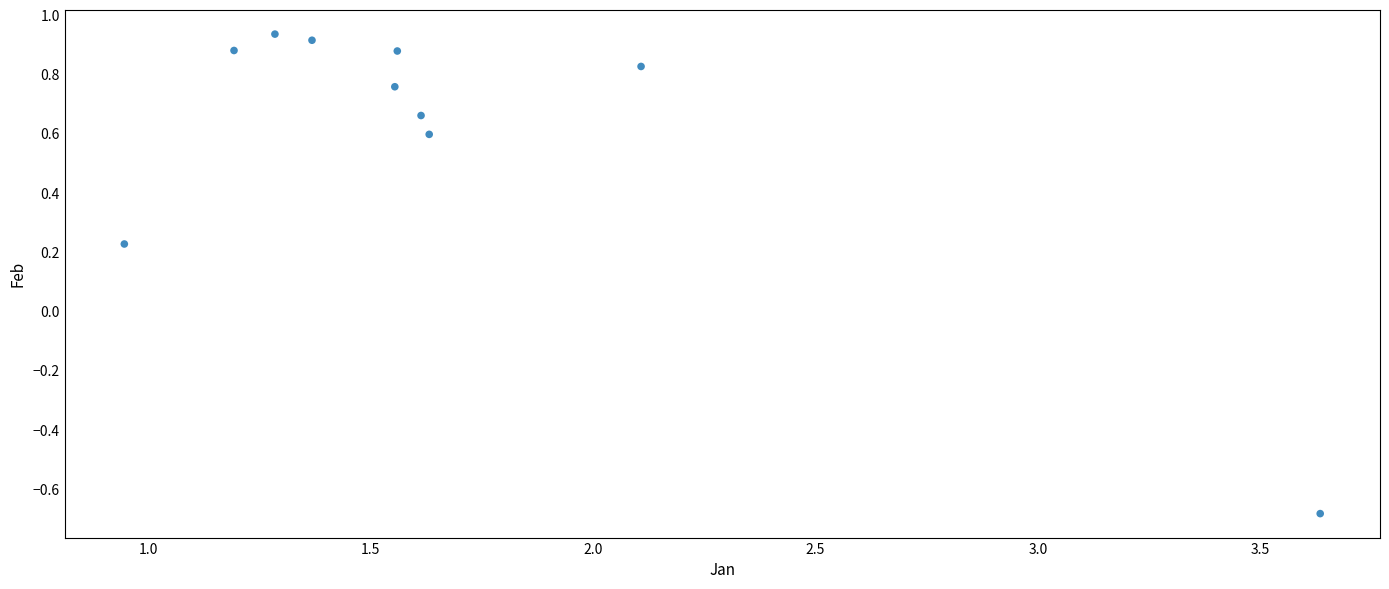

What is the average Y value?

0.6